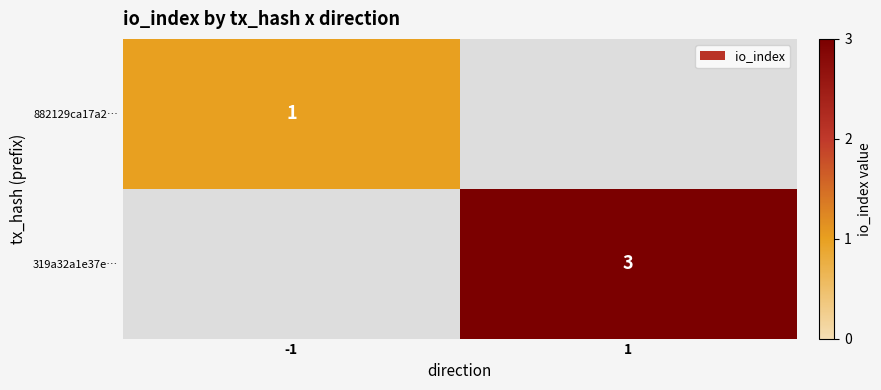

Is it true that 882129ca17a2… equals 2 at -1?

False